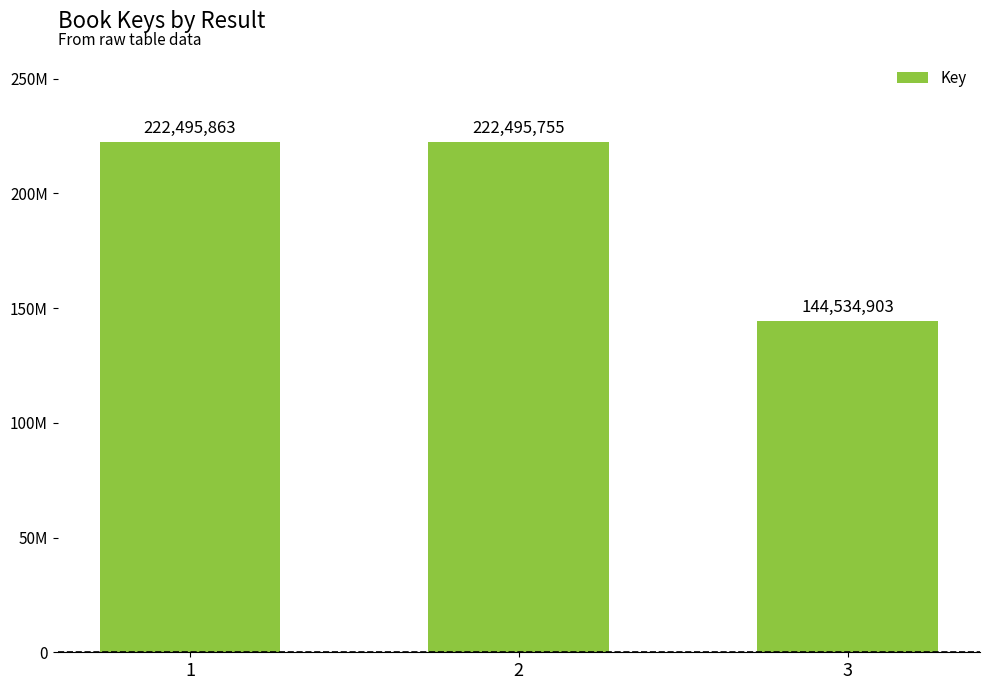

What is the value of the 1st bar from the left?

222495863